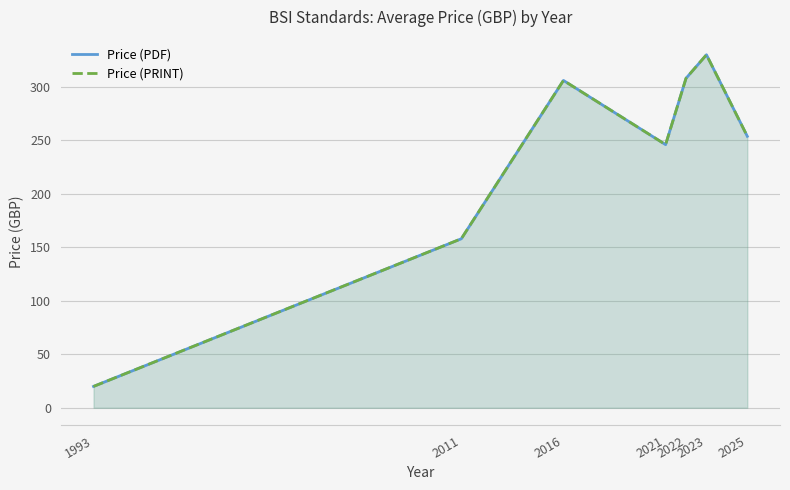

What is the sum of all Price (PDF) values?

1621.8